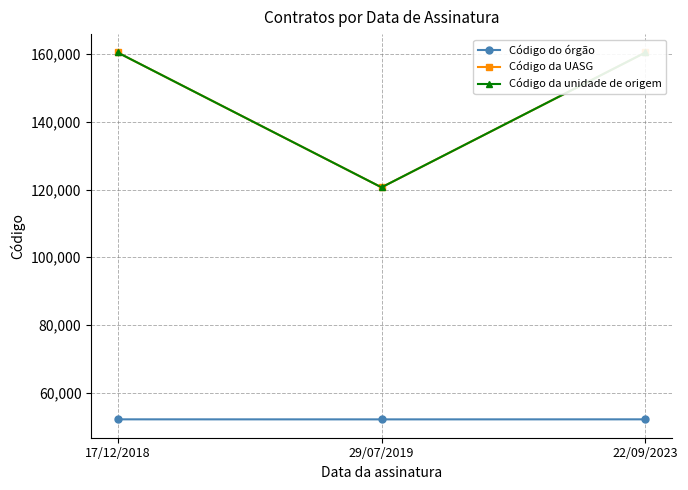

The value of Código da UASG at 22/09/2023 is 212696. True or false?

False